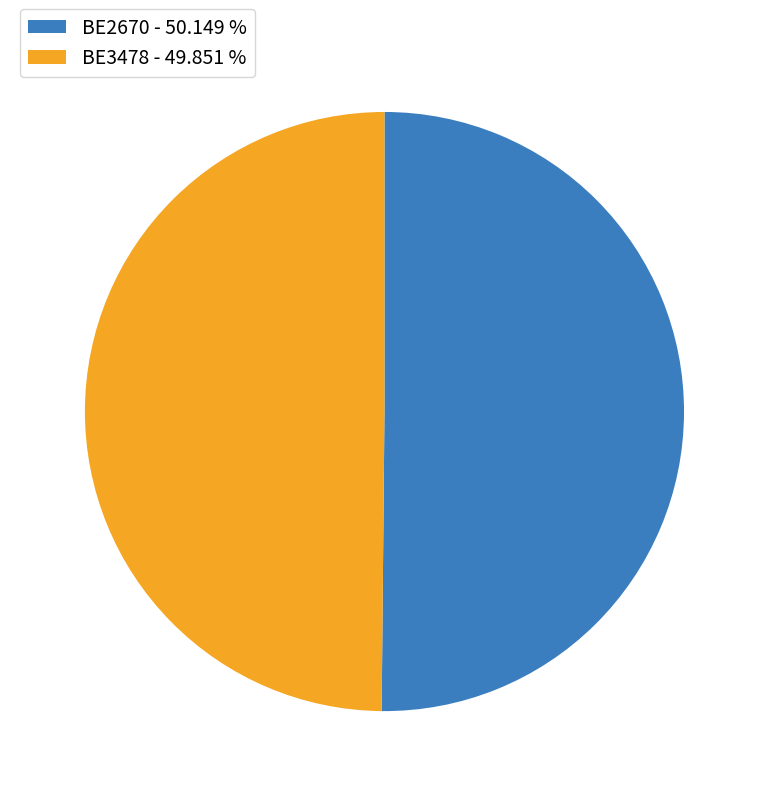

The BE3478 slice represents 42% of the pie. True or false?

False